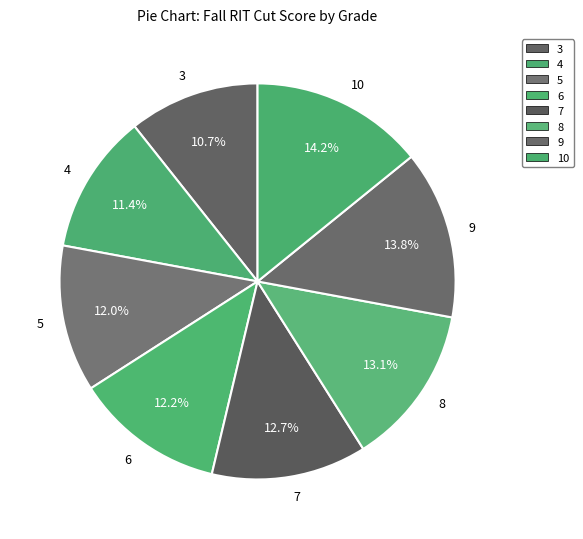

Count the number of slices in the pie.

8